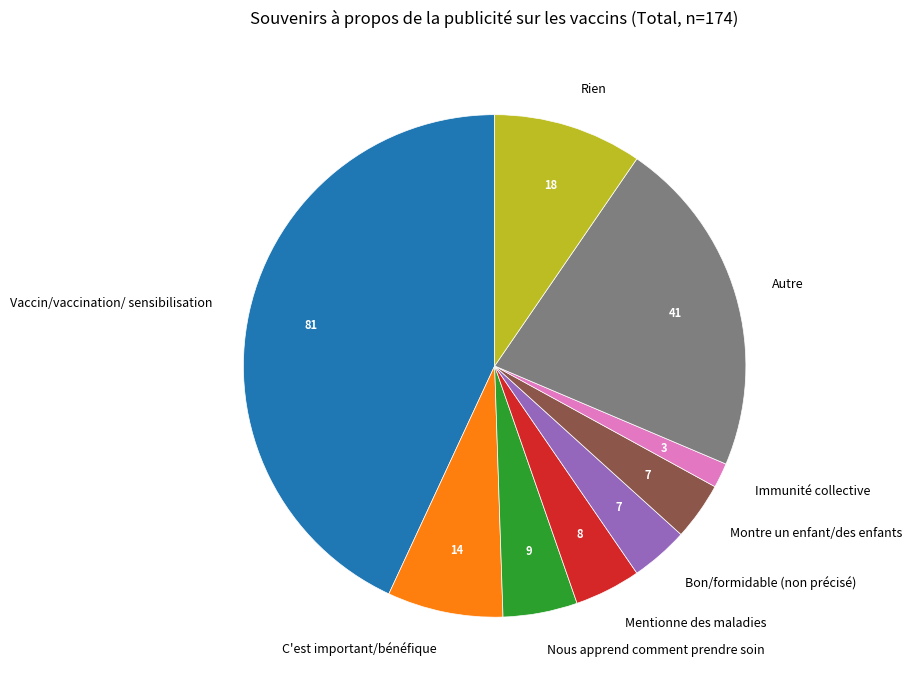

Which has a higher value, Autre or Nous apprend comment prendre soin?

Autre